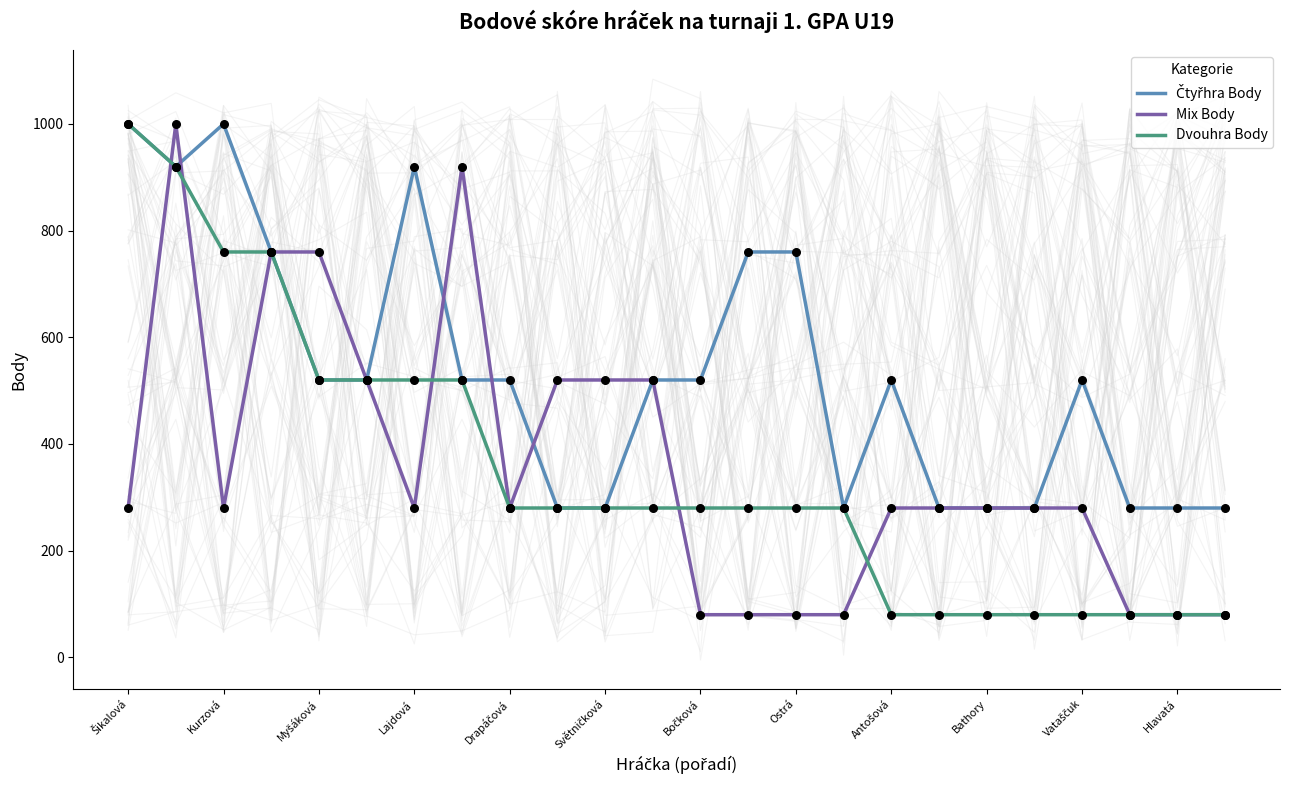

Which series reaches the minimum Y coordinate?

Mix Body